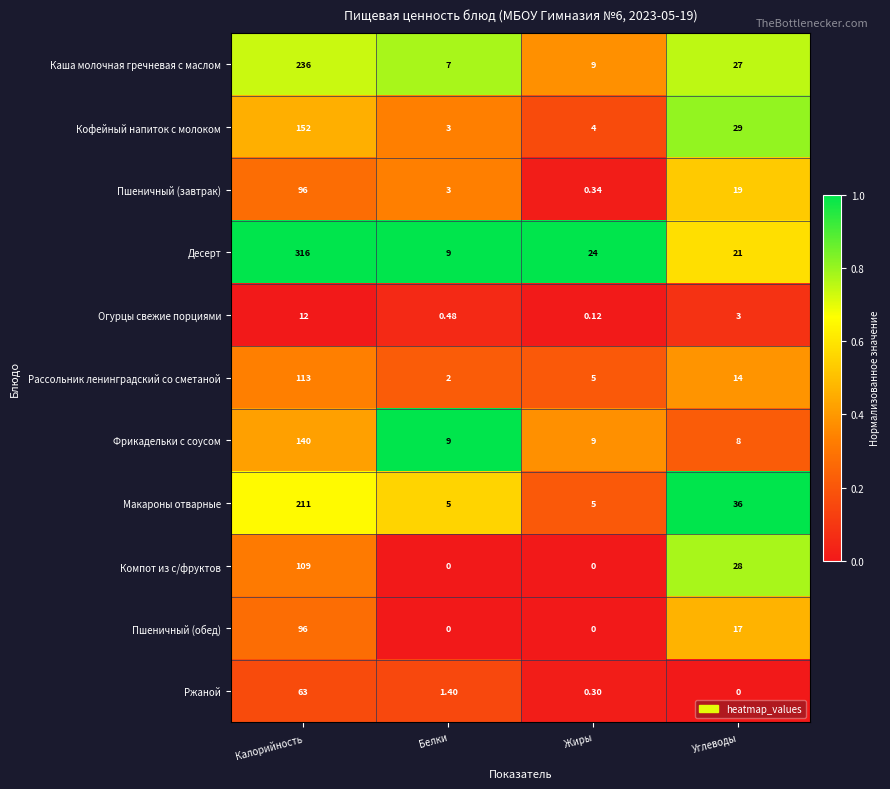

What is the spread (max minus min) of values at Белки?

9.0